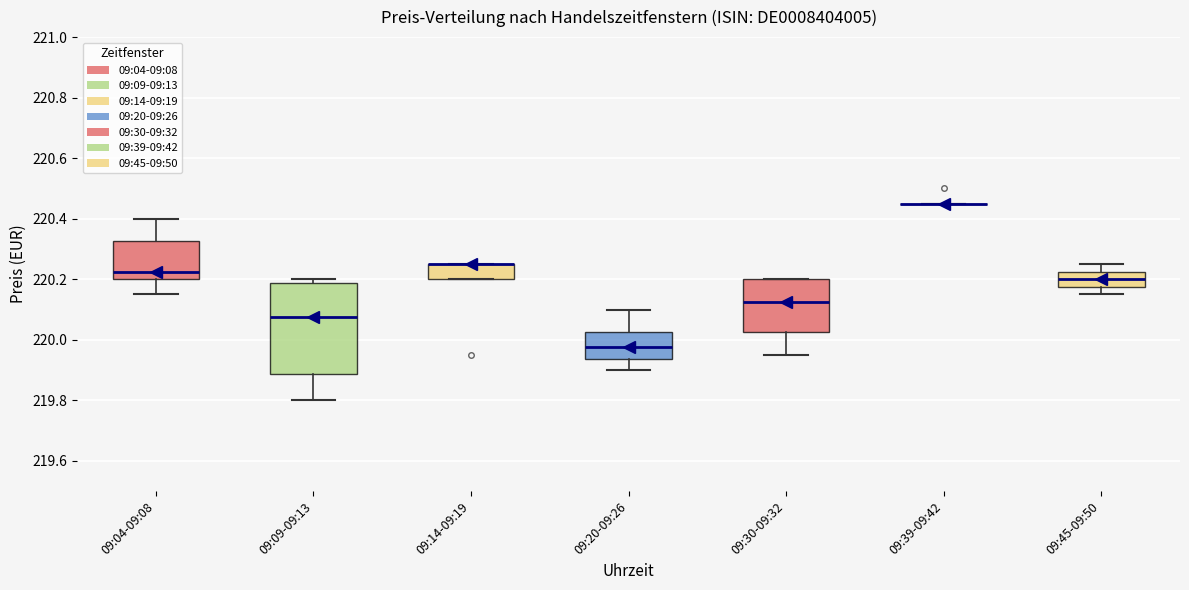

Reading left to right, transcribe this box plot: for each box, give where its median line is, the range the box spans, and where its two whiskers end, as read against the y-axis. The values are not printed on the chart, so give them approximately, as read against the axis.

09:04-09:08: median 220.22, box 220.20 to 220.32, whiskers 220.16 to 220.40
09:09-09:13: median 220.08, box 219.88 to 220.18, whiskers 219.80 to 220.20
09:14-09:19: median 220.26 (drawn on the box's upper edge), box 220.20 to 220.26, whiskers 220.20 to 220.26
09:20-09:26: median 219.98, box 219.94 to 220.02, whiskers 219.90 to 220.10
09:30-09:32: median 220.12, box 220.02 to 220.20, whiskers 219.96 to 220.20
09:39-09:42: box collapsed to a line at 220.46, whiskers 220.46 to 220.46
09:45-09:50: median 220.20, box 220.18 to 220.22, whiskers 220.16 to 220.26